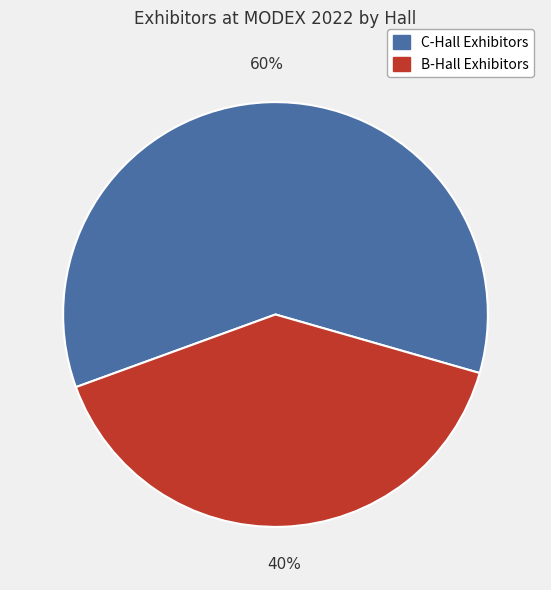

How many segments does this pie chart have?

2